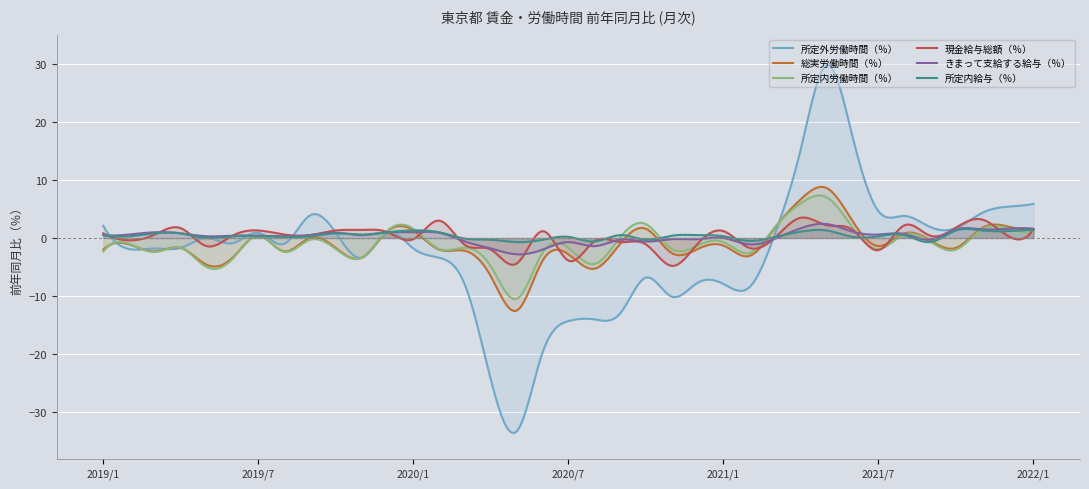

Reading right to left, what are all the values shown in this chart?

所定外労働時間（％）: 2022/1=5.9	2021/12=5.4	2021/11=4.3	2021/10=1.7	2021/9=1.9	2021/8=3.8	2021/7=4.6	2021/6=17.4	2021/5=29.8	2021/4=15.4	2021/3=0.8	2021/2=-8.5	2021/1=-7.9	2020/12=-7.7	2020/11=-10.1	2020/10=-6.8	2020/9=-13.0	2020/8=-14.0	2020/7=-14.3	2020/6=-19.7	2020/5=-33.3	2020/4=-24.4	2020/3=-8.1	2020/2=-3.4	2020/1=-1.8	2019/12=0.9	2019/11=-3.4	2019/10=0.9	2019/9=3.9	2019/8=-1.0	2019/7=0.9	2019/6=-0.9	2019/5=0.0	2019/4=-1.7	2019/3=-1.8	2019/2=-1.9	2019/1=2.1
総実労働時間（％）: 2022/1=1.5	2021/12=2.0	2021/11=1.7	2021/10=-1.7	2021/9=-0.4	2021/8=0.8	2021/7=-1.4	2021/6=2.9	2021/5=8.6	2021/4=6.7	2021/3=1.8	2021/2=-3.1	2021/1=-1.3	2020/12=-1.9	2020/11=-2.6	2020/10=1.6	2020/9=-1.0	2020/8=-5.3	2020/7=-2.8	2020/6=-3.9	2020/5=-12.5	2020/4=-6.6	2020/3=-2.2	2020/2=-2.0	2020/1=1.3	2019/12=1.2	2019/11=-3.4	2019/10=-1.7	2019/9=0.0	2019/8=-2.3	2019/7=0.4	2019/6=-3.4	2019/5=-4.6	2019/4=-1.7	2019/3=-2.3	2019/2=-1.1	2019/1=-2.0
所定内労働時間（％）: 2022/1=1.1	2021/12=1.7	2021/11=1.5	2021/10=-2.0	2021/9=-0.6	2021/8=0.6	2021/7=-1.9	2021/6=1.8	2021/5=7.0	2021/4=6.0	2021/3=1.9	2021/2=-2.6	2021/1=-0.7	2020/12=-1.3	2020/11=-1.9	2020/10=2.4	2020/9=0.1	2020/8=-4.5	2020/7=-1.7	2020/6=-2.5	2020/5=-10.5	2020/4=-4.9	2020/3=-1.7	2020/2=-1.9	2020/1=1.6	2019/12=1.3	2019/11=-3.4	2019/10=-1.9	2019/9=-0.3	2019/8=-2.4	2019/7=0.4	2019/6=-3.6	2019/5=-5.0	2019/4=-1.7	2019/3=-2.4	2019/2=-1.0	2019/1=-2.3
現金給与総額（％）: 2022/1=1.5	2021/12=0.4	2021/11=3.2	2021/10=1.8	2021/9=0.4	2021/8=2.2	2021/7=-2.1	2021/6=1.4	2021/5=2.2	2021/4=3.5	2021/3=0.1	2021/2=-1.7	2021/1=1.2	2020/12=-1.0	2020/11=-4.8	2020/10=-1.1	2020/9=-0.7	2020/8=-0.6	2020/7=-3.9	2020/6=1.2	2020/5=-4.4	2020/4=-2.0	2020/3=-1.2	2020/2=3.0	2020/1=-0.2	2019/12=1.0	2019/11=1.4	2019/10=1.3	2019/9=0.5	2019/8=0.6	2019/7=1.3	2019/6=0.4	2019/5=-1.4	2019/4=1.7	2019/3=0.6	2019/2=-0.4	2019/1=0.8
きまって支給する給与（％）: 2022/1=1.6	2021/12=1.6	2021/11=1.5	2021/10=1.5	2021/9=-0.3	2021/8=0.7	2021/7=0.6	2021/6=1.1	2021/5=2.4	2021/4=1.7	2021/3=-0.1	2021/2=-1.1	2021/1=0.0	2020/12=-0.2	2020/11=-0.2	2020/10=-0.6	2020/9=-0.3	2020/8=-1.4	2020/7=-0.7	2020/6=-2.0	2020/5=-2.8	2020/4=-1.8	2020/3=-0.6	2020/2=0.9	2020/1=1.0	2019/12=1.0	2019/11=0.5	2019/10=0.9	2019/9=0.5	2019/8=0.3	2019/7=0.4	2019/6=0.4	2019/5=0.3	2019/4=0.8	2019/3=1.0	2019/2=0.6	2019/1=0.5
所定内給与（％）: 2022/1=1.4	2021/12=1.2	2021/11=1.3	2021/10=1.3	2021/9=-0.7	2021/8=0.5	2021/7=0.3	2021/6=0.2	2021/5=1.3	2021/4=1.1	2021/3=0.2	2021/2=-0.5	2021/1=0.3	2020/12=0.5	2020/11=0.4	2020/10=-0.3	2020/9=0.5	2020/8=-0.6	2020/7=0.2	2020/6=-0.3	2020/5=-0.7	2020/4=-0.3	2020/3=-0.1	2020/2=1.0	2020/1=1.3	2019/12=1.0	2019/11=0.6	2019/10=0.8	2019/9=0.3	2019/8=0.2	2019/7=0.3	2019/6=0.3	2019/5=0.0	2019/4=0.8	2019/3=0.8	2019/2=0.3	2019/1=0.5